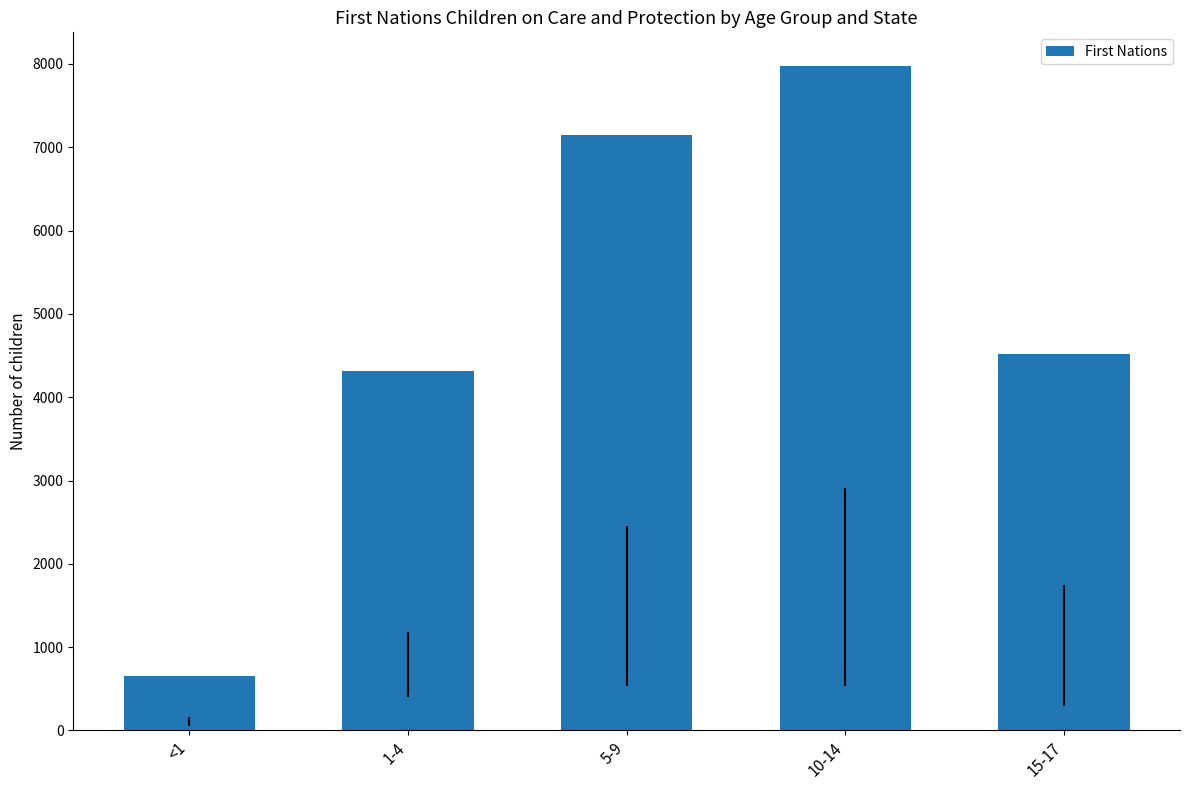

Are the bars grouped side by side (vs. stacked)?

No